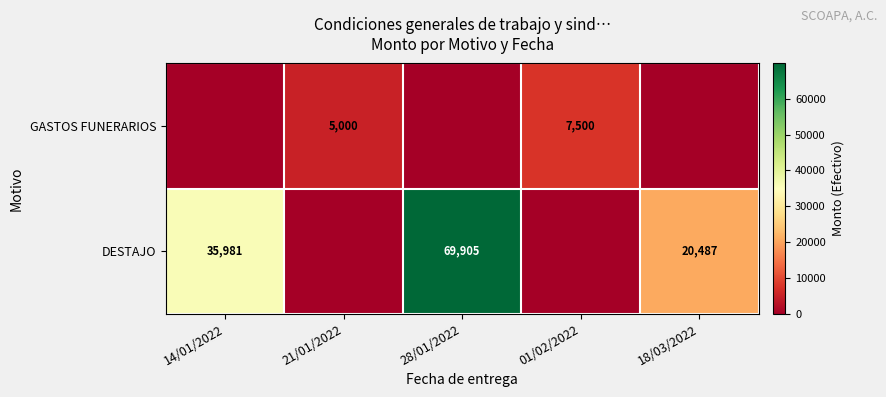

What is the maximum value shown in the chart?

69905.2